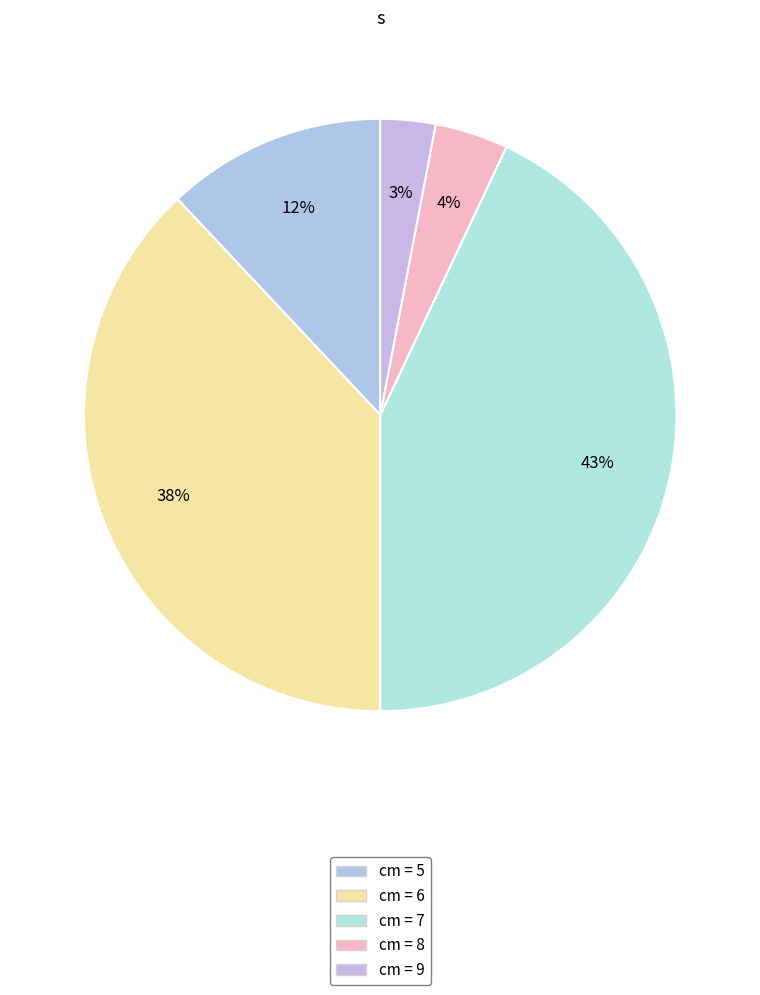

How many slices are in this pie chart?

5